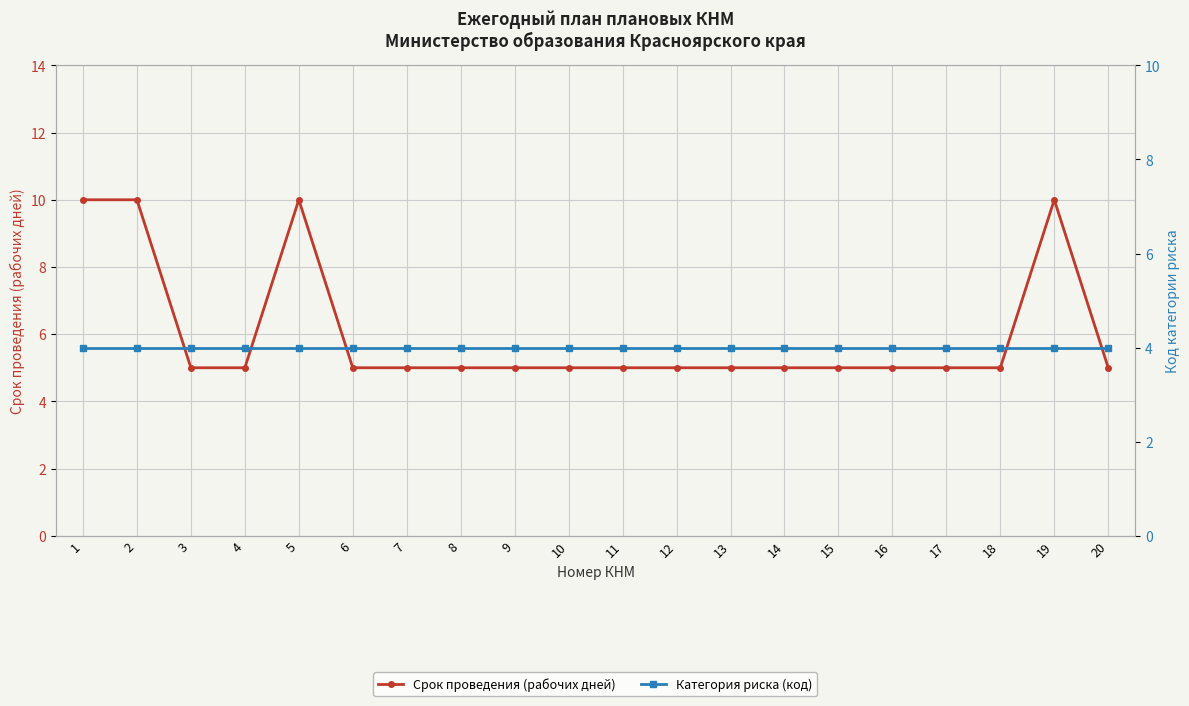

Reading left to right, what are all the values shown in this chart?

Срок проведения (рабочих дней): 10	10	5	5	10	5	5	5	5	5	5	5	5	5	5	5	5	5	10	5
Категория риска (код): 4	4	4	4	4	4	4	4	4	4	4	4	4	4	4	4	4	4	4	4